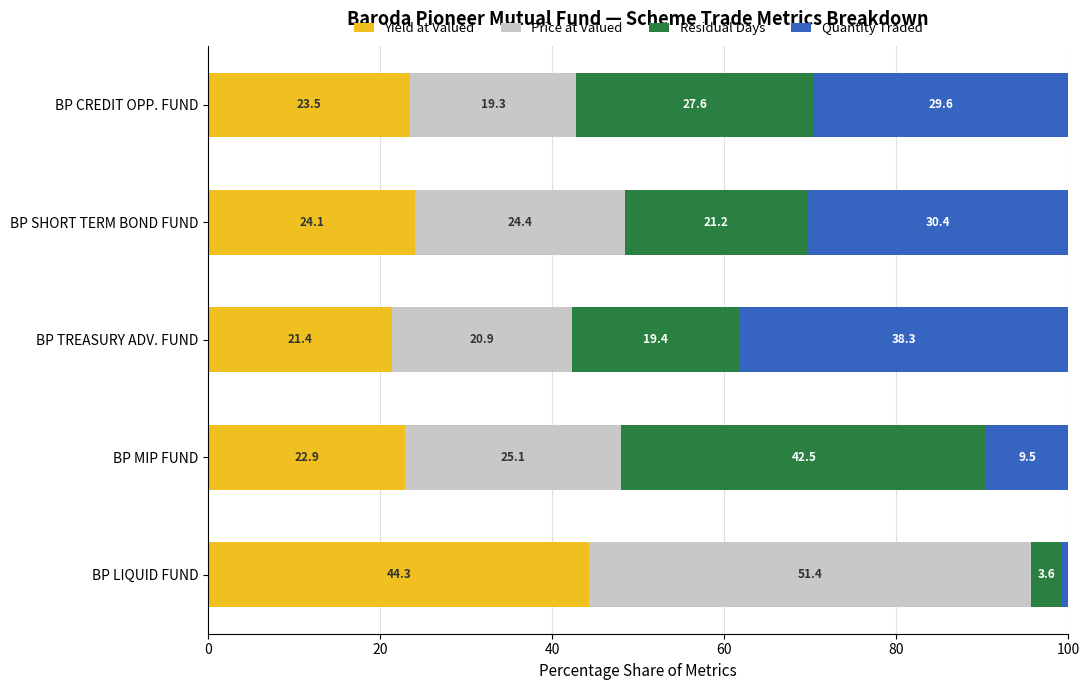

What is the total value across all series at BP TREASURY ADV. FUND?

100.0